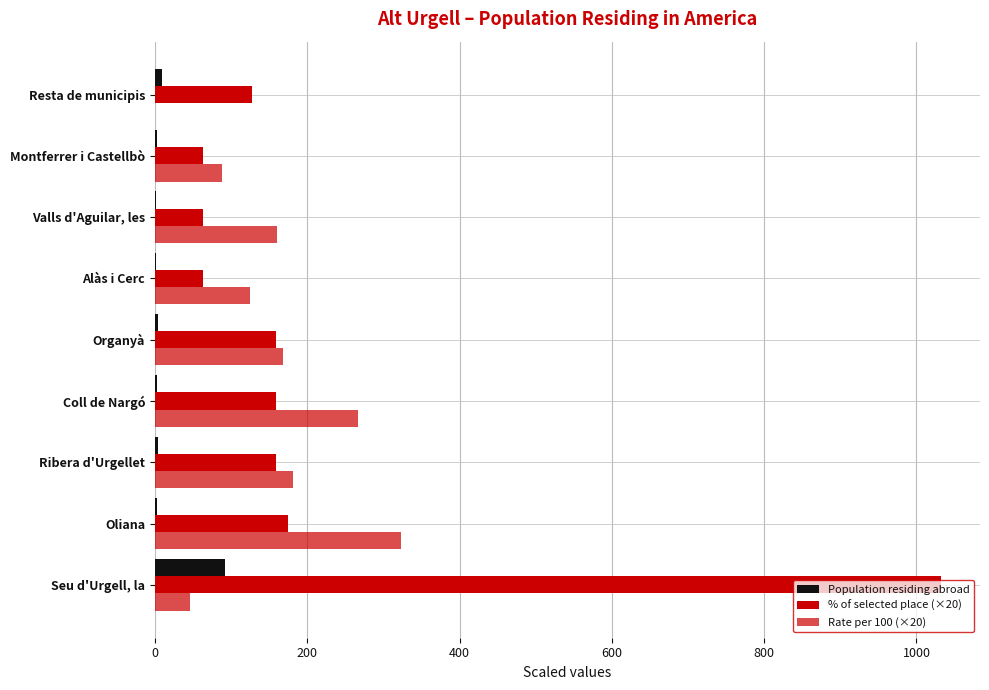

What is the value of the Rate per 100 (×20) bar at the 1st from the left?

46.8